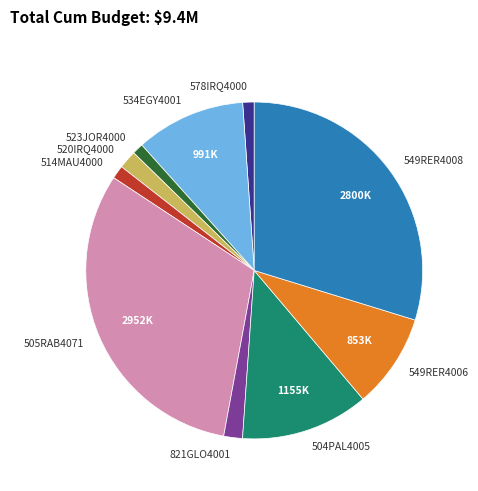

Does 505RAB4071 represent more than half of the total?

No